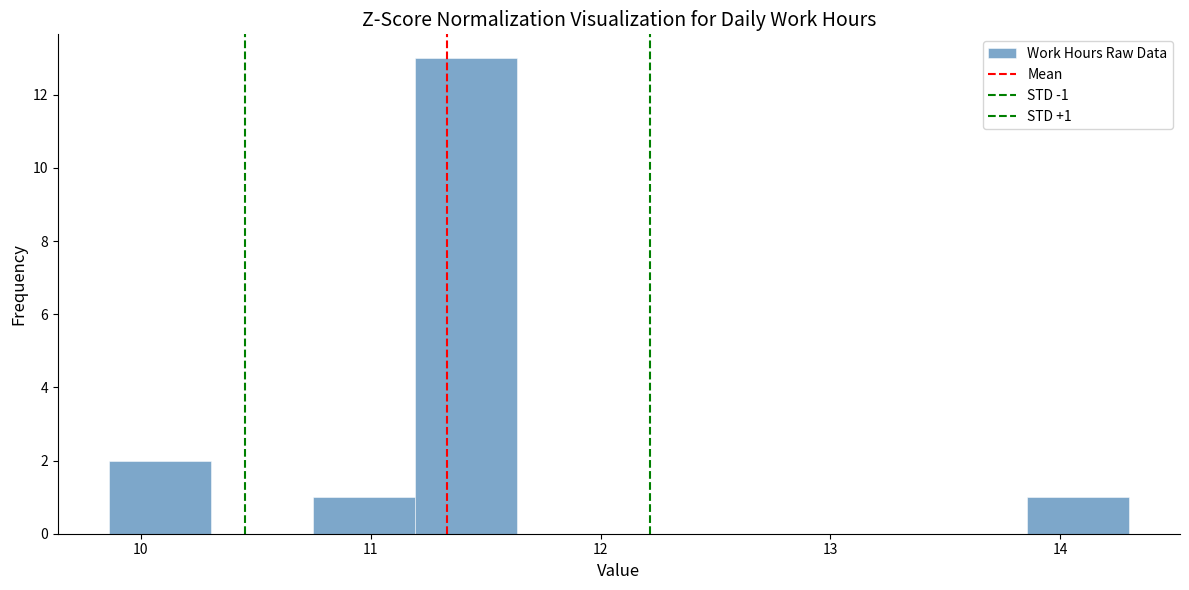

Over which range of the x-axis is the bar tallest?

11.2 to 11.6